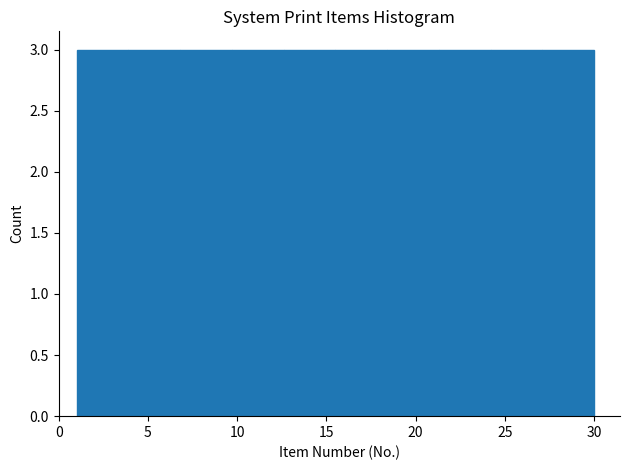

Reading left to right, transcribe this chart: for each bar, give the range it covers on the x-axis and its height. Neither the bar edges nor the heights are printed on the chart, so give them approximately, as read against the axes.

1.0 to 3.9: 3
3.9 to 6.8: 3
6.8 to 9.7: 3
9.7 to 12.6: 3
12.6 to 15.5: 3
15.5 to 18.4: 3
18.4 to 21.3: 3
21.3 to 24.2: 3
24.2 to 27.1: 3
27.1 to 30.0: 3